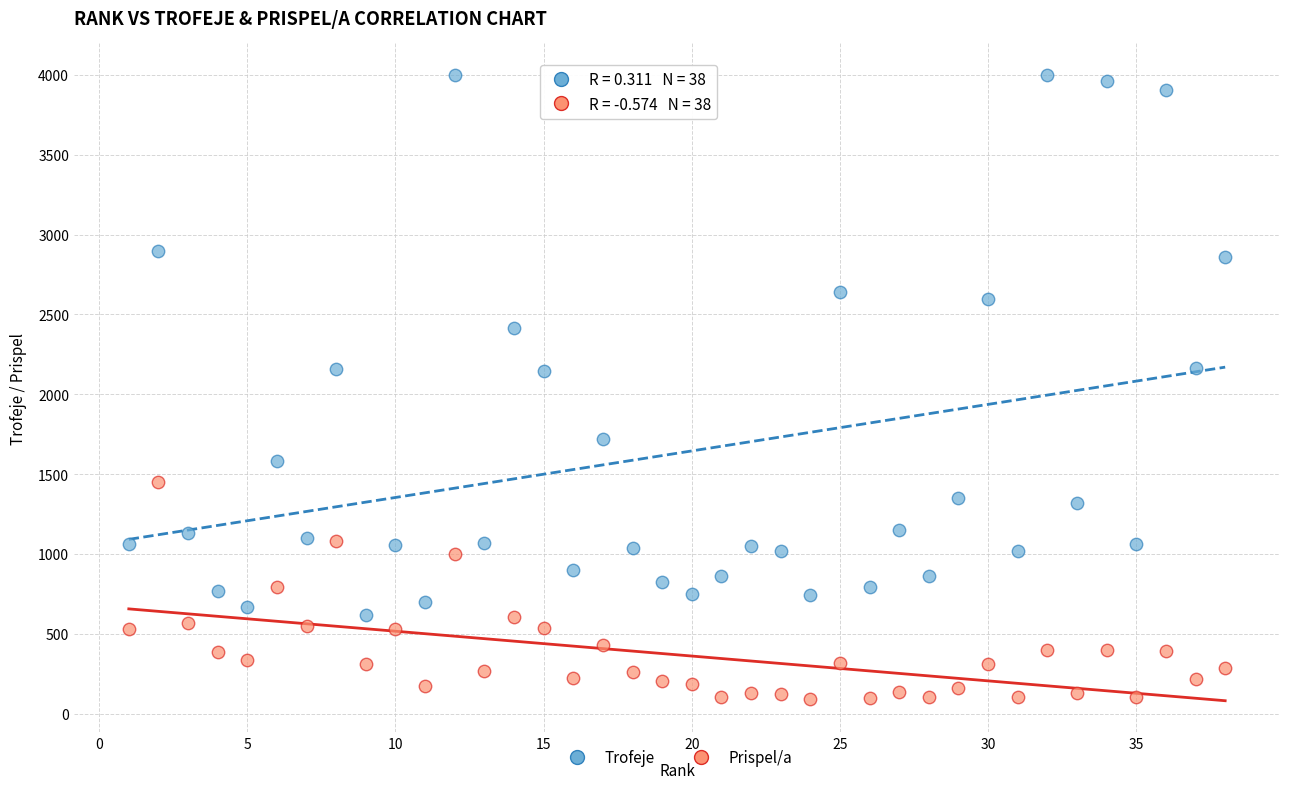

Which series has the largest Y range (max minus min)?

Trofeje